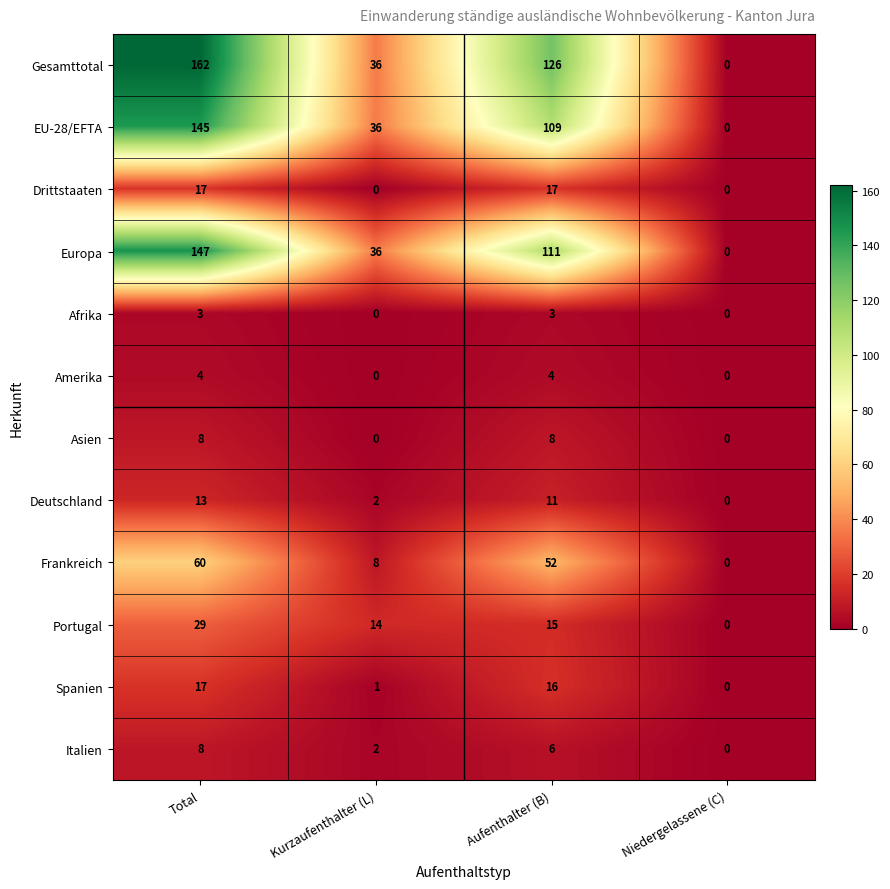

List the labels in order of Gesamttotal value, smallest first.

Niedergelassene (C), Kurzaufenthalter (L), Aufenthalter (B), Total